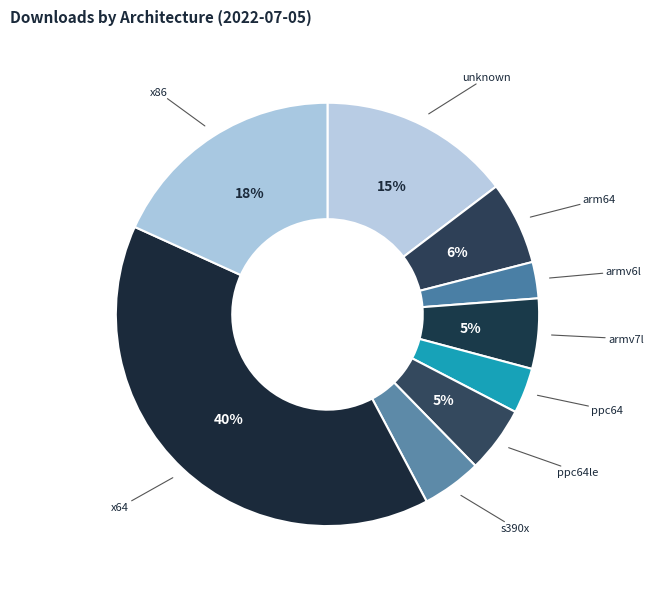

Count the number of slices in the pie.

9